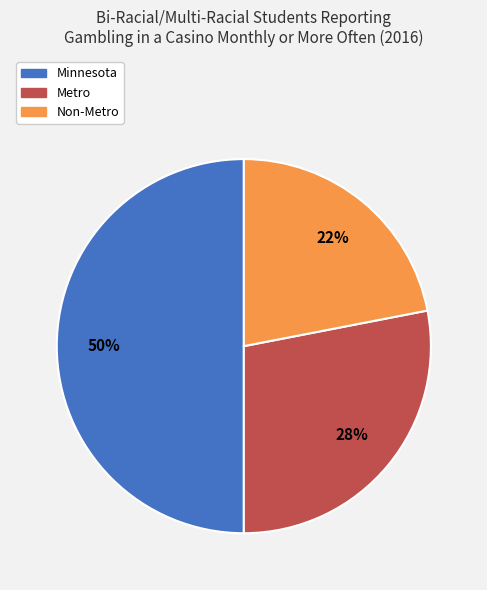

Combined, do Metro and Minnesota account for over 50%?

Yes